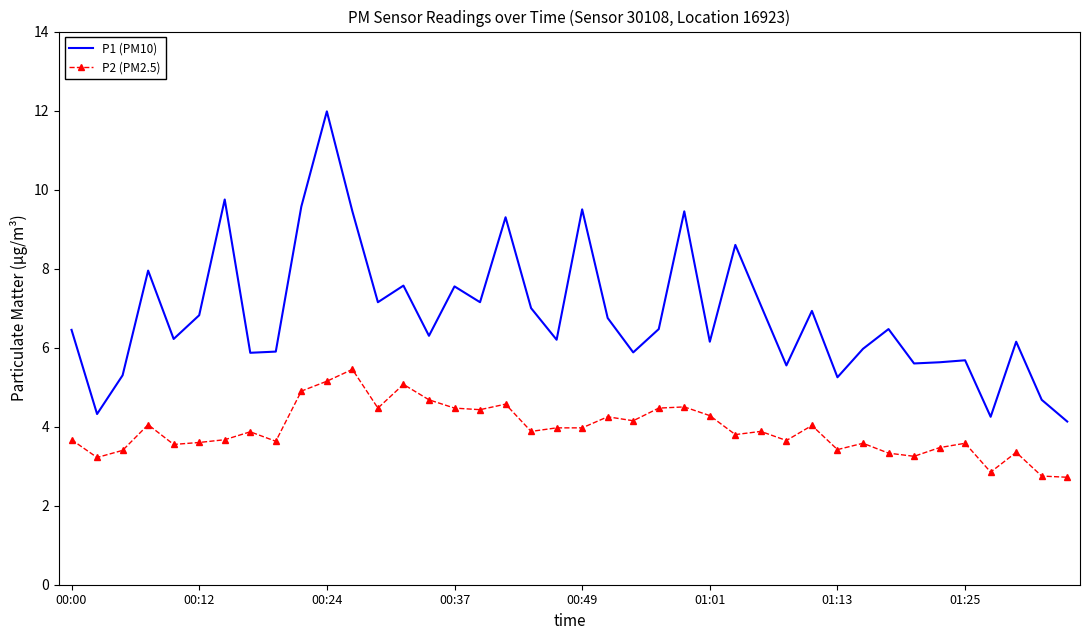

What are all the series names shown in the legend?

P1 (PM10), P2 (PM2.5)